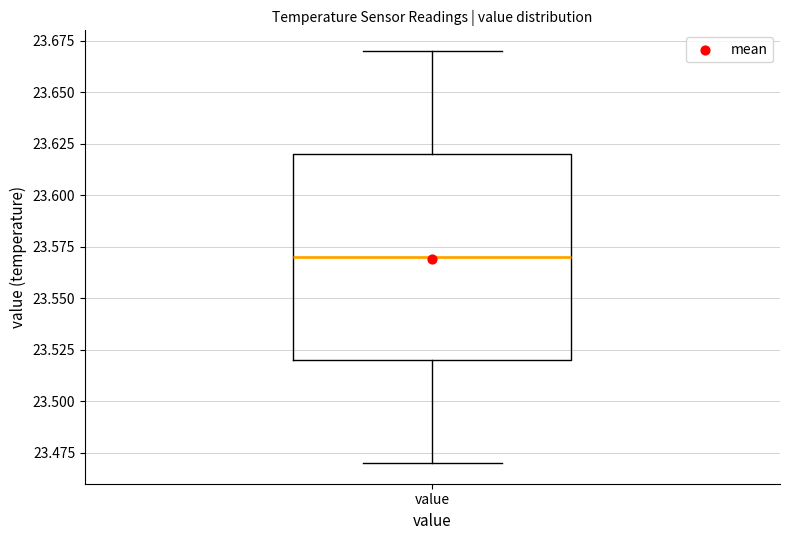

Read this box plot against the y-axis: the position of the median line, the range covered by the box, and the ends of both whiskers. The values are not printed on the chart, so give them approximately, as read against the axis.

median 23.57, box 23.52 to 23.62, whiskers 23.47 to 23.67